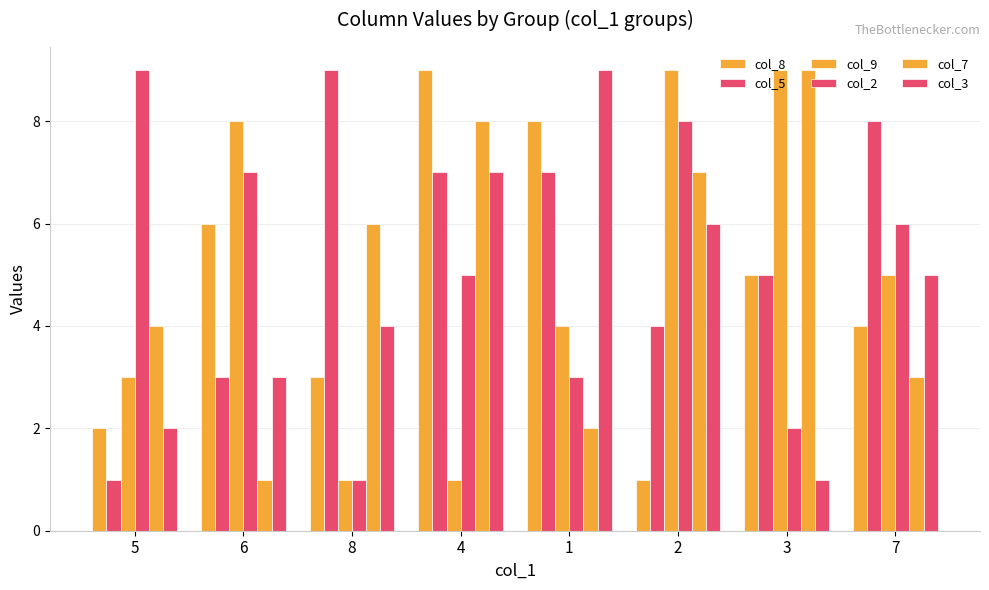

Between 6 and 8, which series saw the biggest shift?

col_9